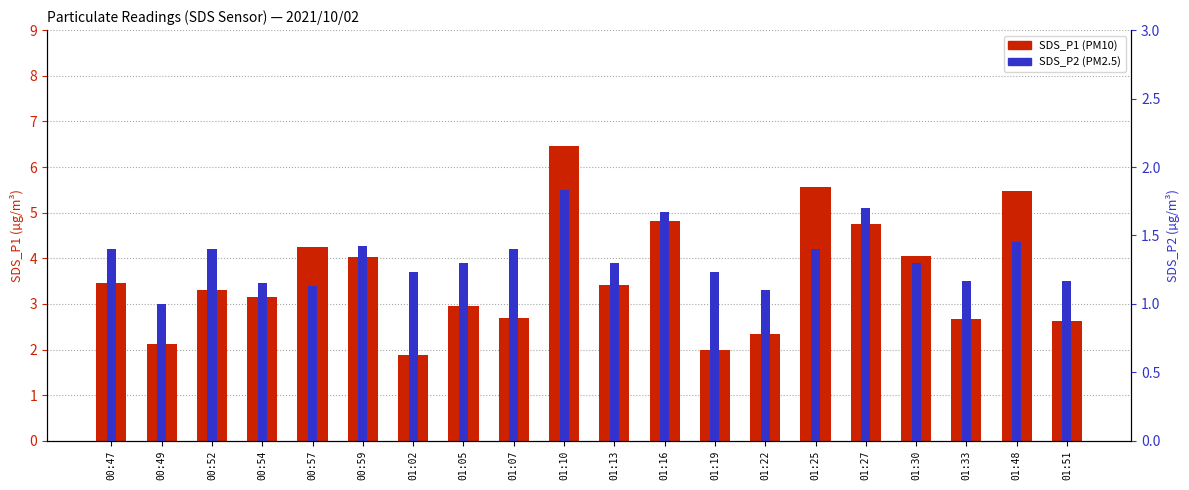

At 01:10, list the series in order from largest to smallest.

SDS_P1, SDS_P2